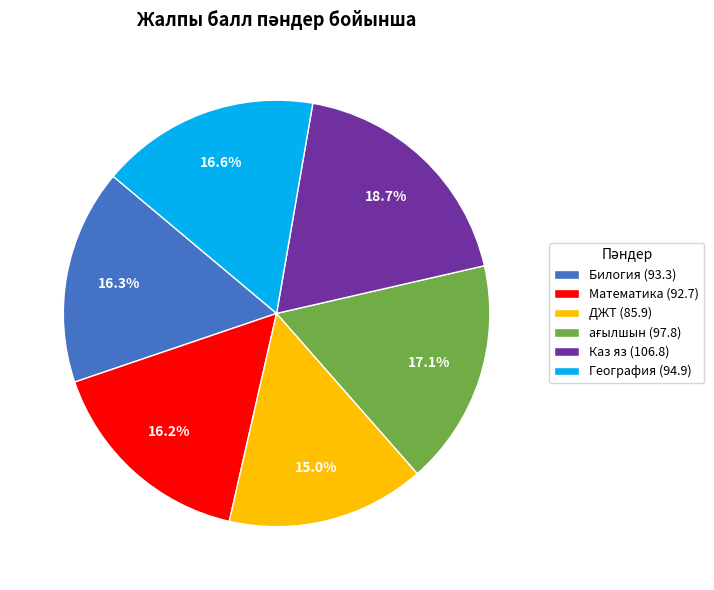

What is the ratio of the value at География (94.9) to the value at ДЖТ (85.9)?

1.1